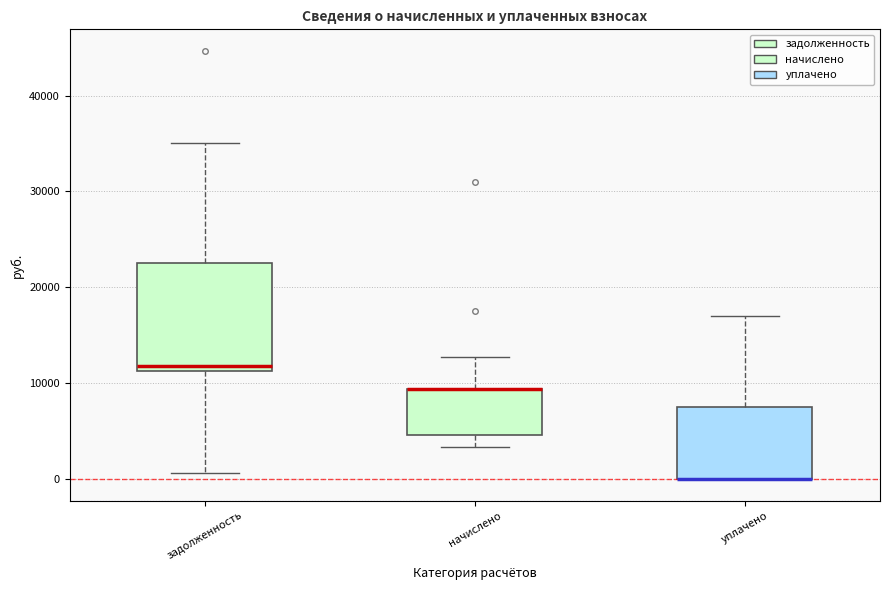

Where is the lower edge of the box for уплачено on the y-axis? The values are not printed on the chart, so give them approximately, as read against the axis.

0